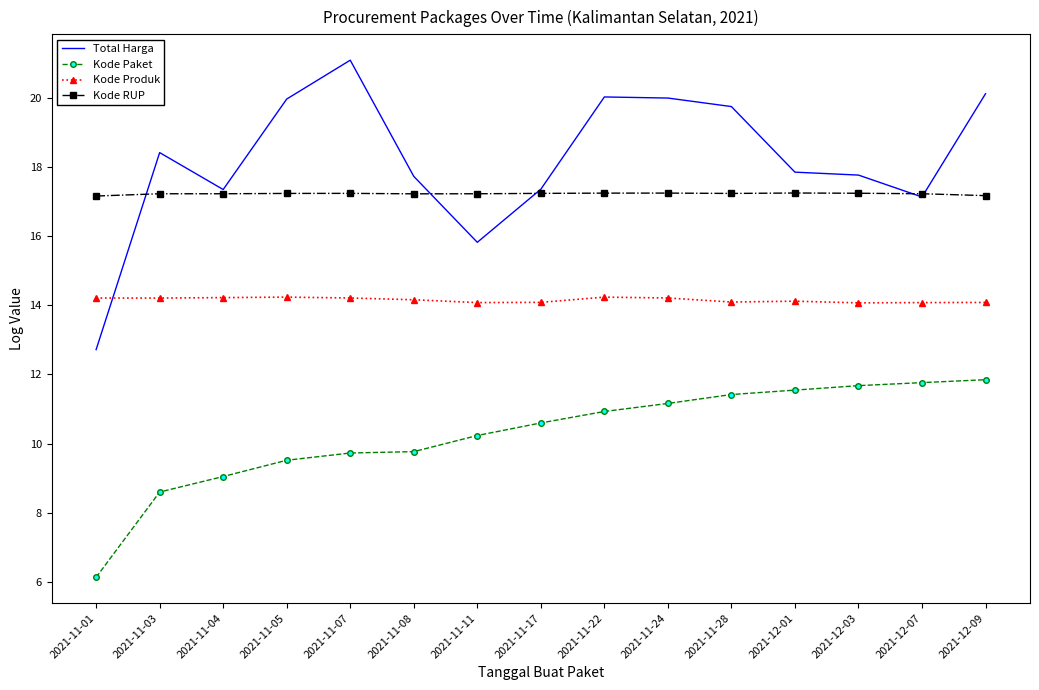

How many Kode Produk values are between 14 and 15?

15